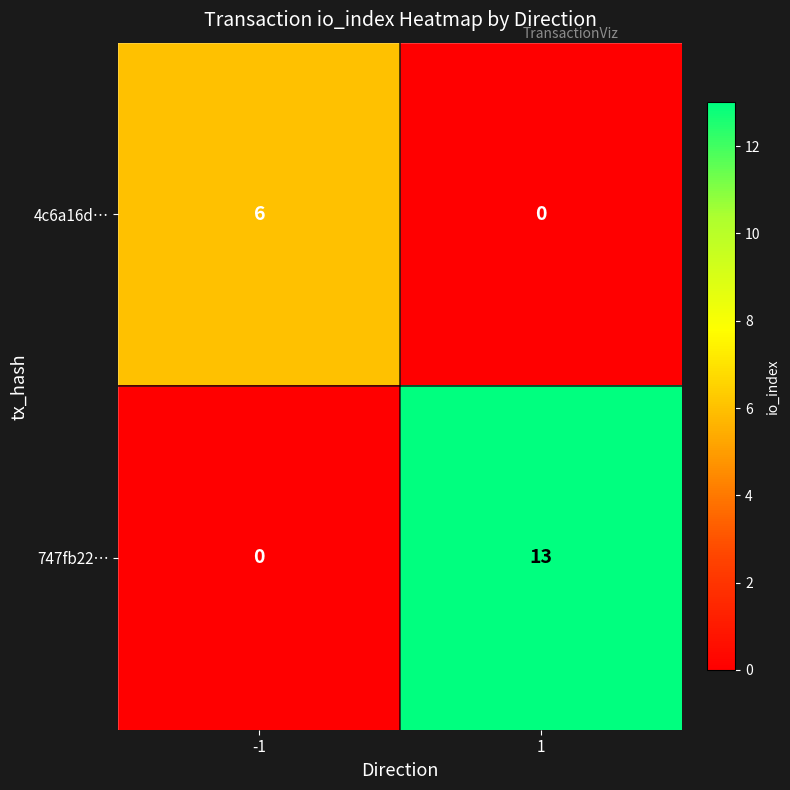

Which label corresponds to the largest value in the chart?

1